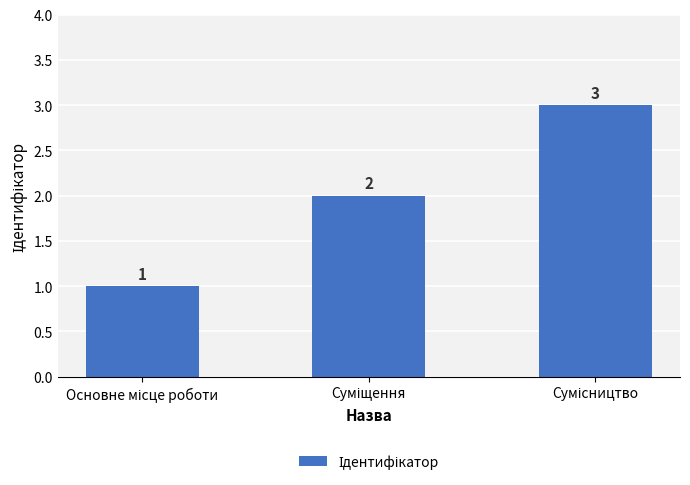

What is the sum of all values?

6